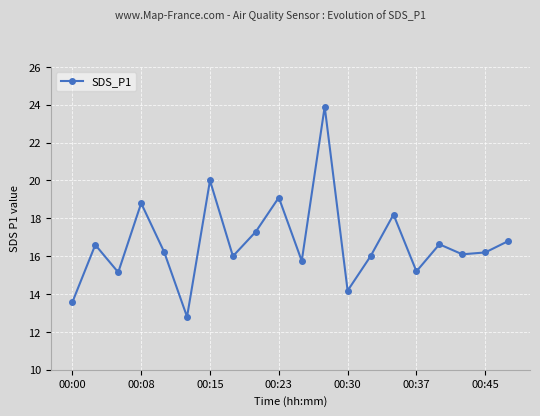

How many lines are shown in the chart?

1